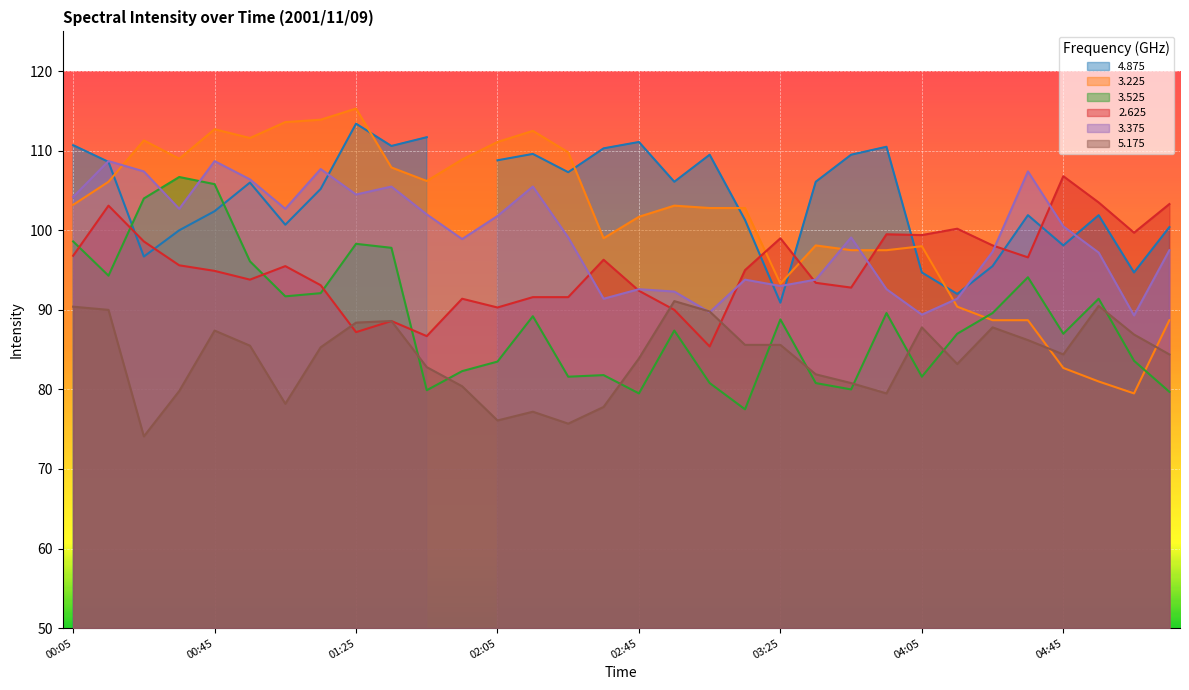

The 3.375 series shows 43.7 at 01:25. True or false?

False